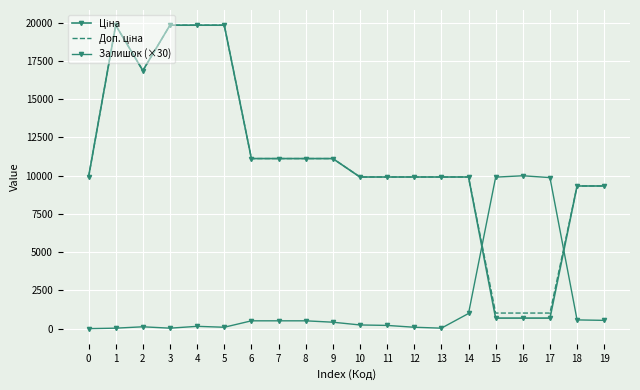

True or false: Залишок (×30) has a value of 6440.2 at 0.

False